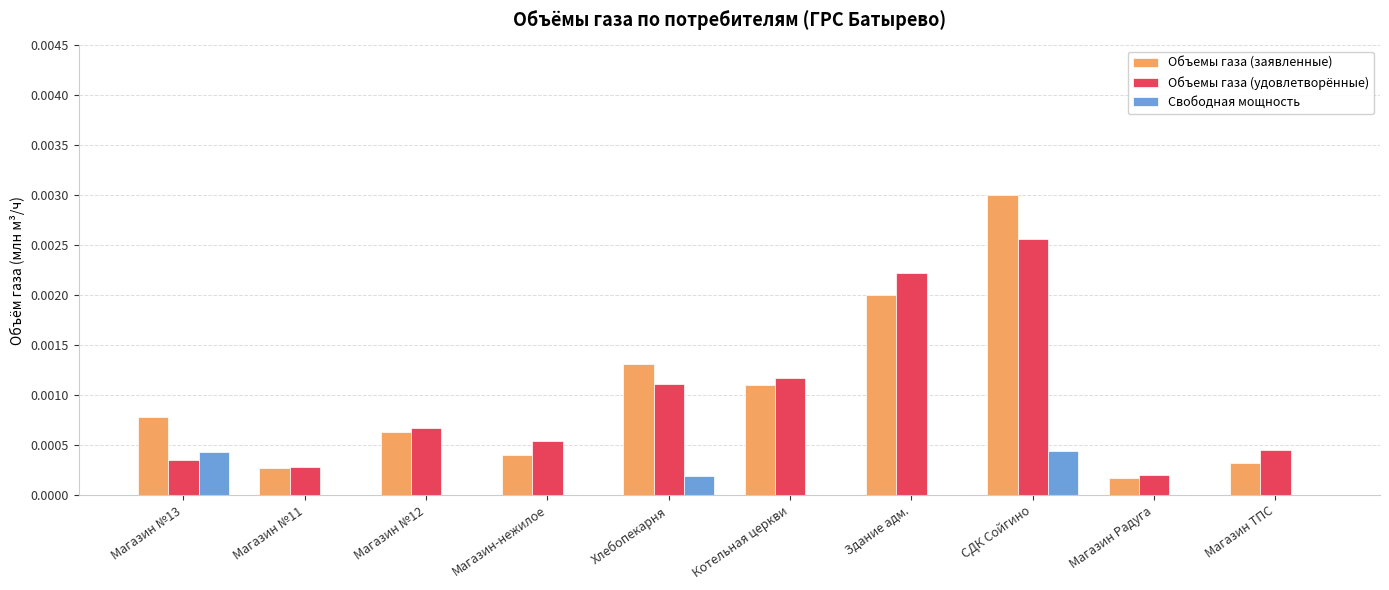

Which category has the highest value across all series?

СДК Сойгино